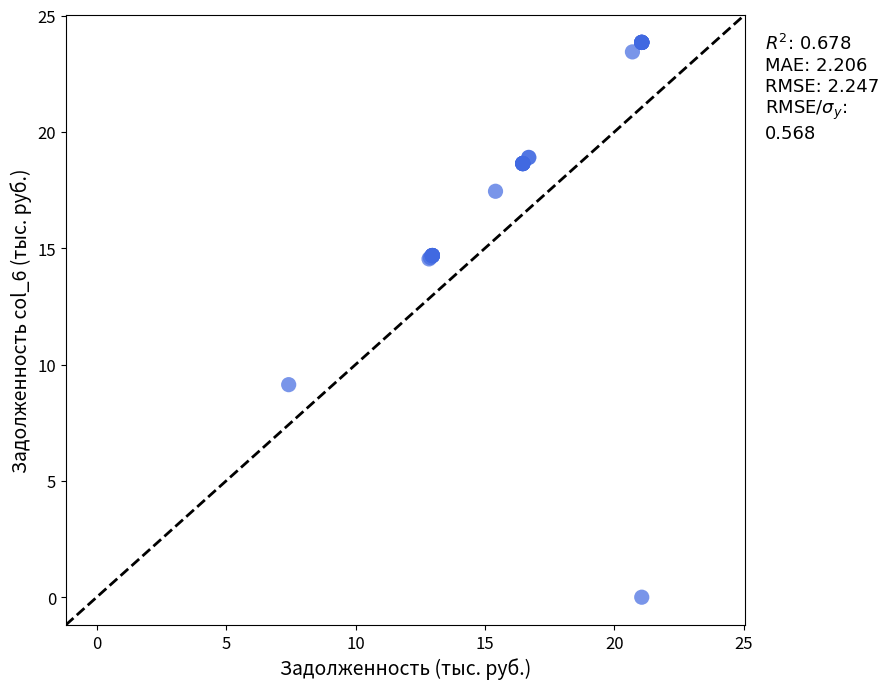

What Y value in the scatter plot is closest to 11?

9.1